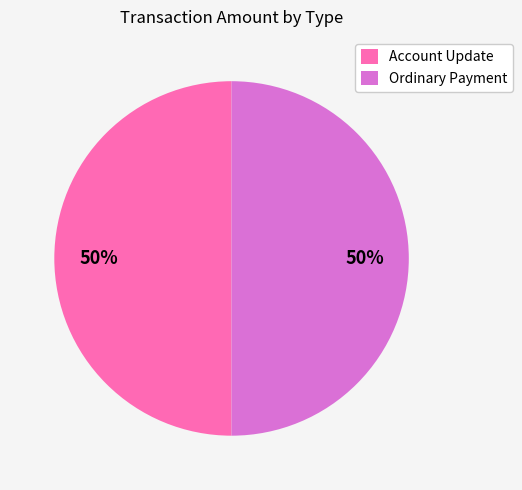

Combined, do Account Update and Ordinary Payment account for over 50%?

Yes